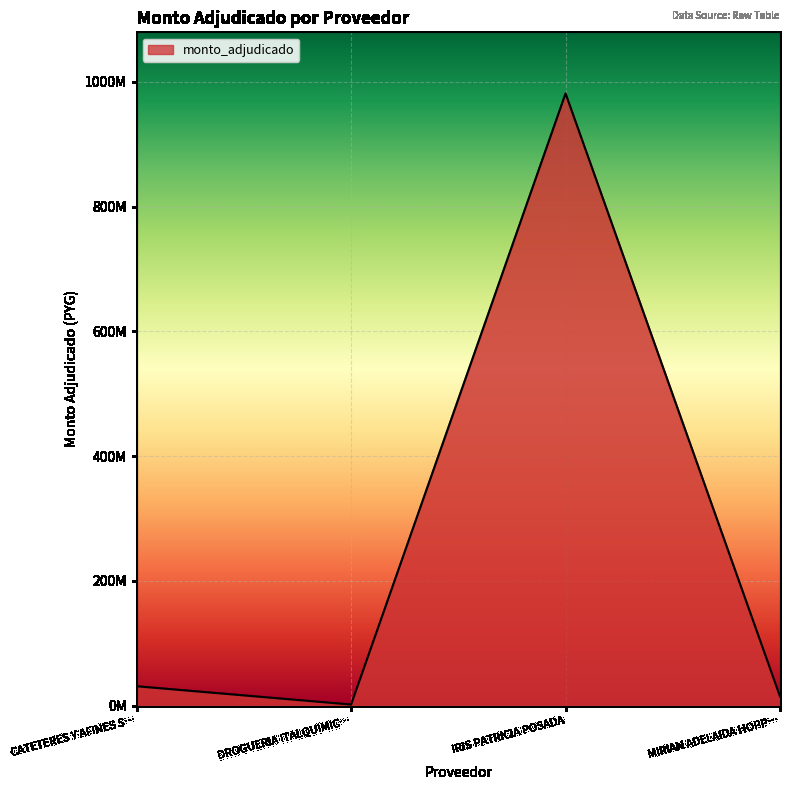

Is this an area chart (filled region under the line)?

Yes